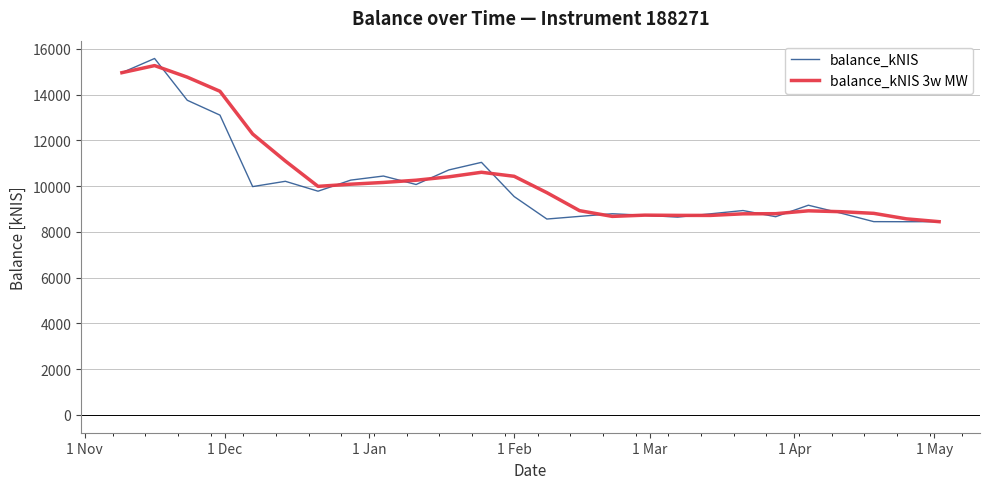

What is the minimum value for balance_kNIS 3w MW?

8447.6